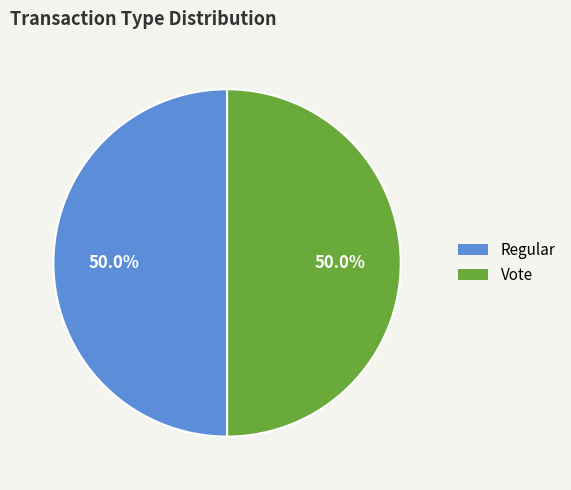

How many segments does this pie chart have?

2